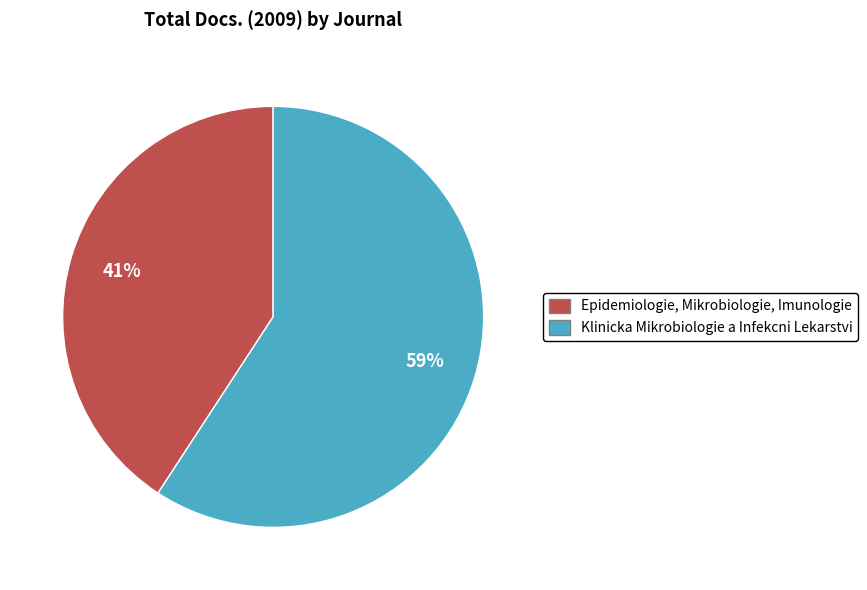

What is the largest slice in the pie chart?

Klinicka Mikrobiologie a Infekcni Lekarstvi